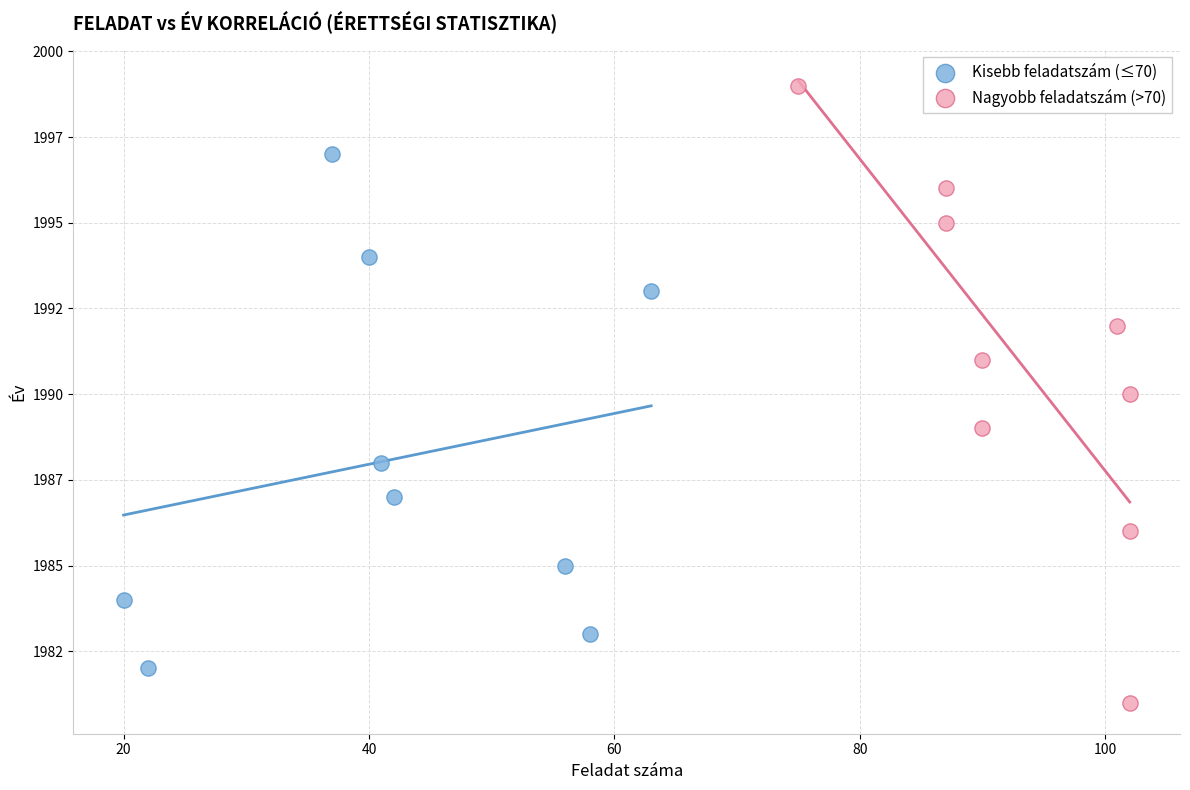

Which series contains the lowest Y value?

Nagyobb feladatszám (>70)